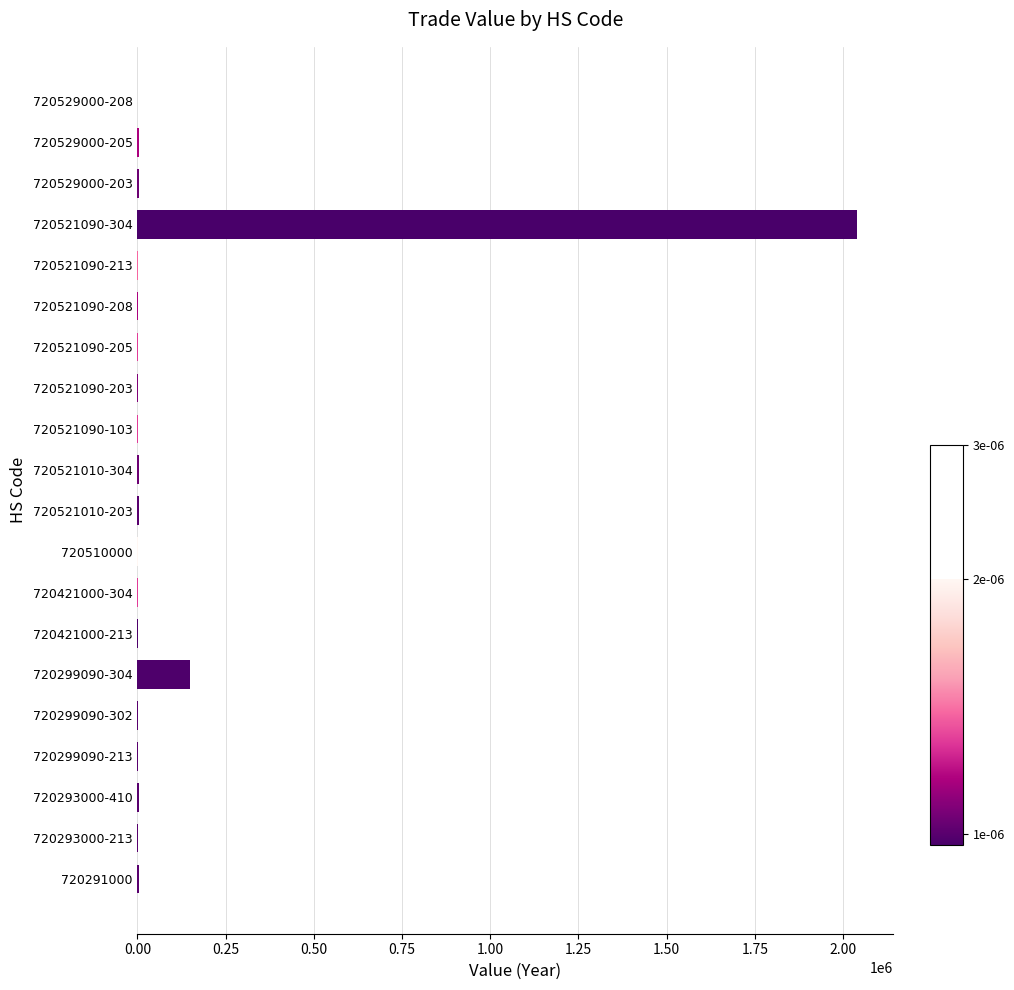

Where is the data nearest to the value 1019916?

720299090-304